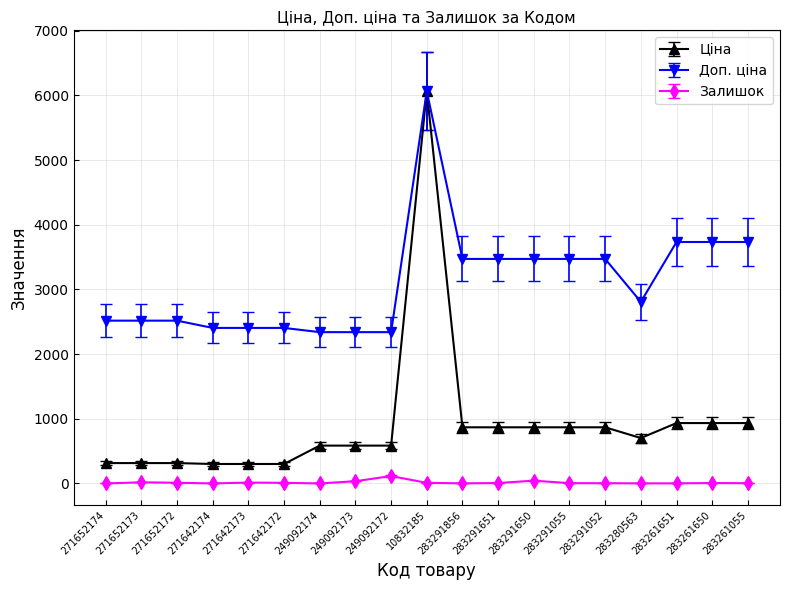

Which label corresponds to the largest value in the chart?

10832185